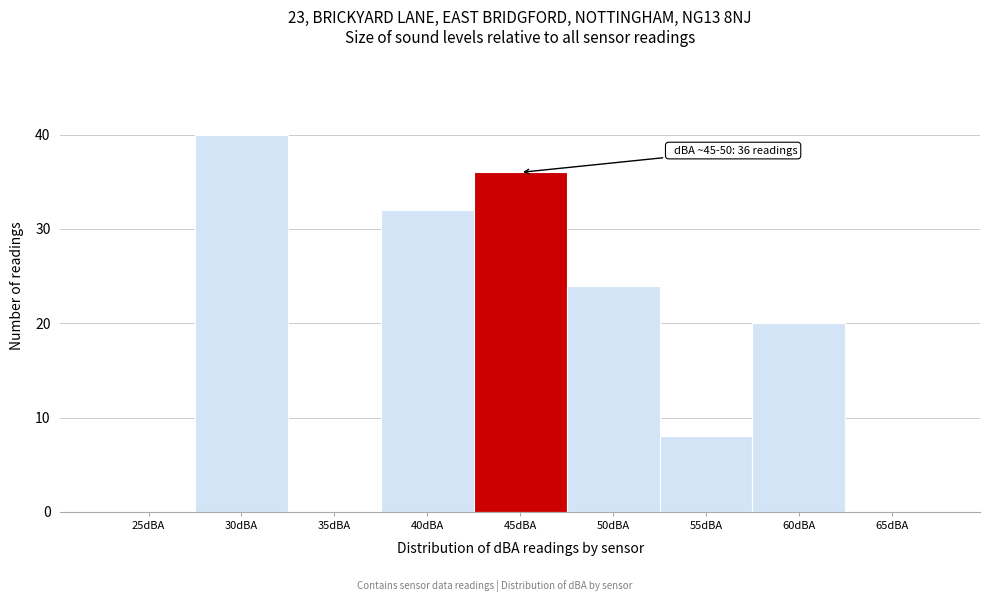

Reading left to right, list all the values displayed in this chart.

25dBA=0	30dBA=40	35dBA=0	40dBA=32	45dBA=36	50dBA=24	55dBA=8	60dBA=20	65dBA=0